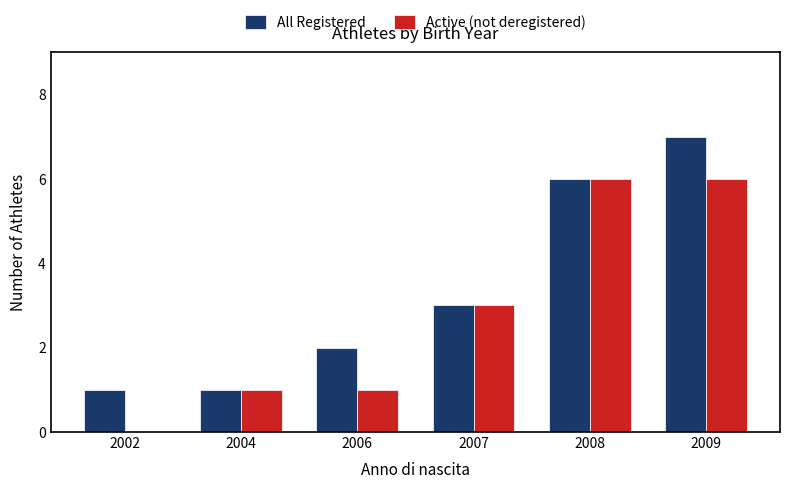

Count the All Registered values in the range 1 to 6.

5